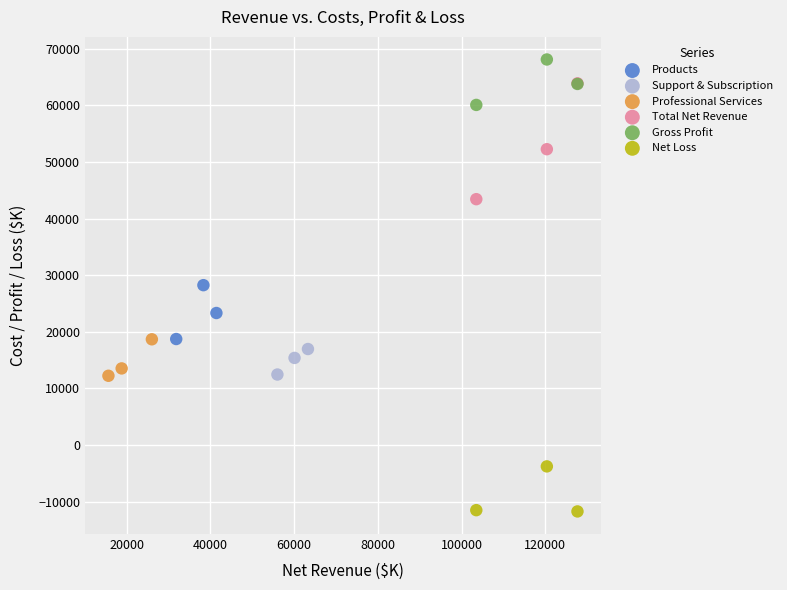

Which series contains the highest Y value?

Gross Profit